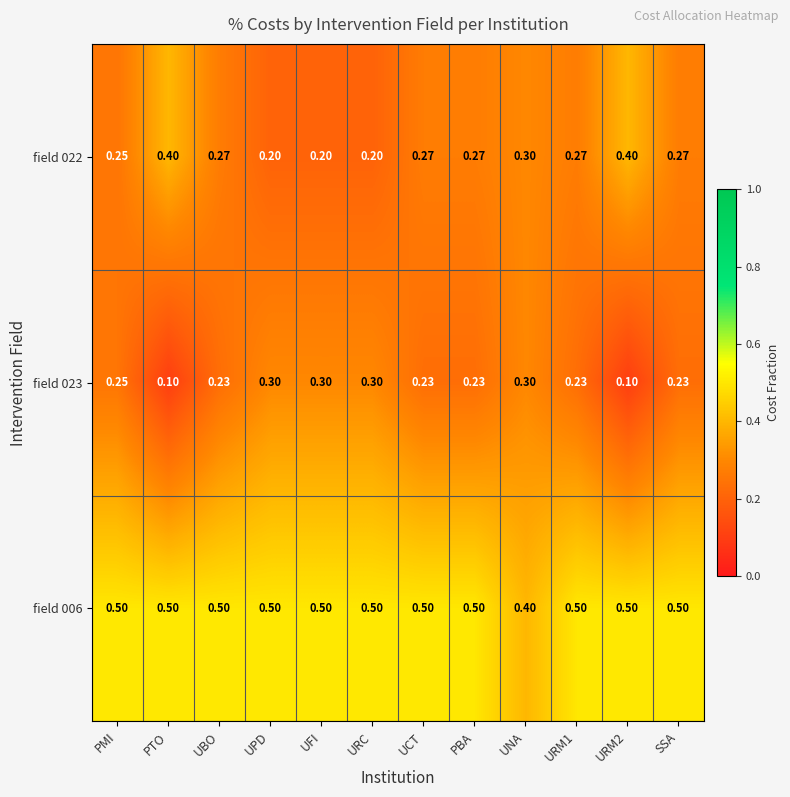

Is the value of field 023 at PMI greater than the value of field 006 at URM1?

No